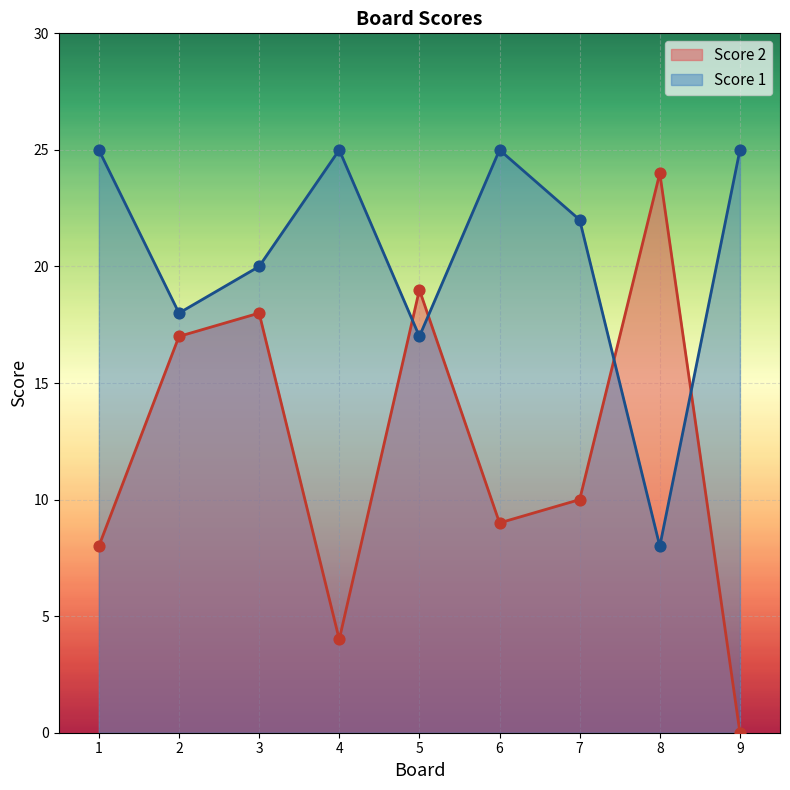

Which series has the largest Y range (max minus min)?

Score 2